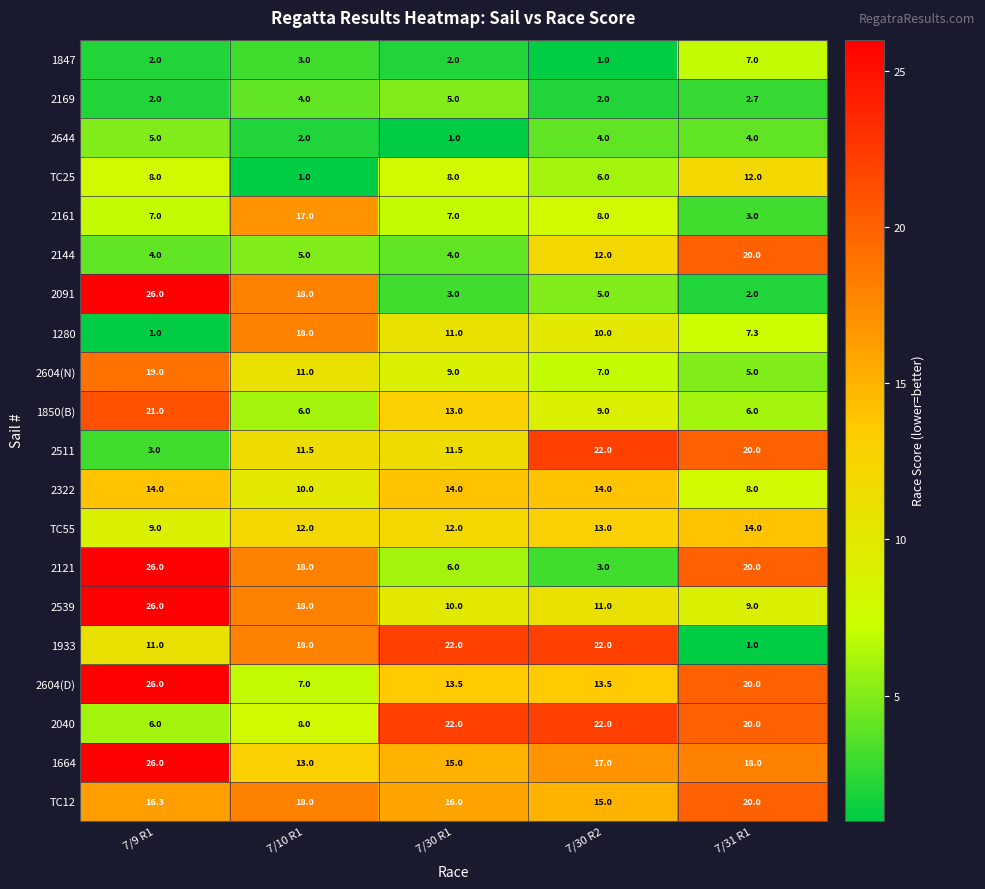

What is the difference between the maximum and minimum values in the 2604(N) series?

14.0